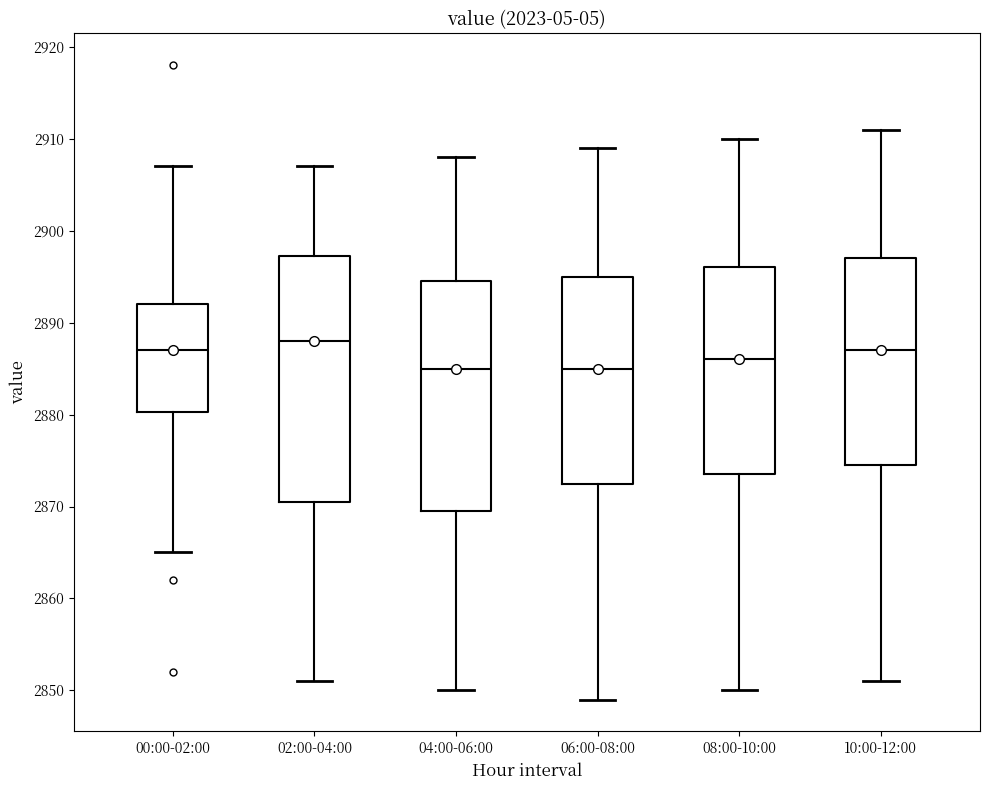

Reading left to right, read every box against the y-axis: the position of its median line, the range the box covers, and the ends of its whiskers. The values are not printed on the chart, so give them approximately, as read against the axis.

00:00-02:00: median 2887, box 2880 to 2892, whiskers 2865 to 2907
02:00-04:00: median 2888, box 2871 to 2897, whiskers 2851 to 2907
04:00-06:00: median 2885, box 2870 to 2895, whiskers 2850 to 2908
06:00-08:00: median 2885, box 2873 to 2895, whiskers 2849 to 2909
08:00-10:00: median 2886, box 2874 to 2896, whiskers 2850 to 2910
10:00-12:00: median 2887, box 2875 to 2897, whiskers 2851 to 2911